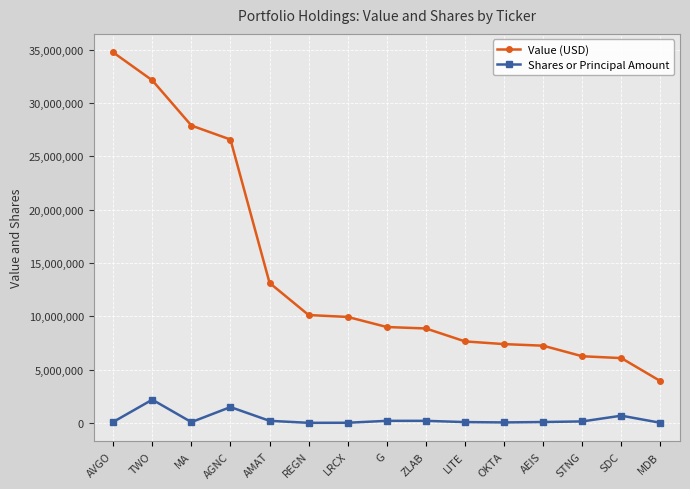

Is it true that Value (USD) equals 32132000 at TWO?

True